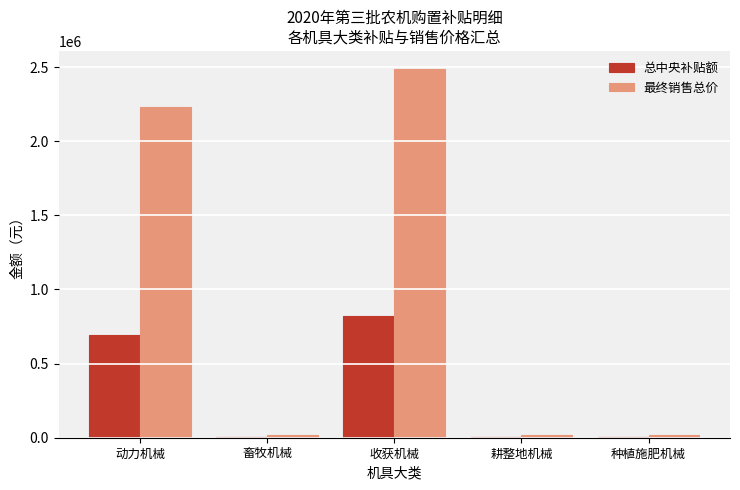

At which category is the sum across all series the highest?

收获机械